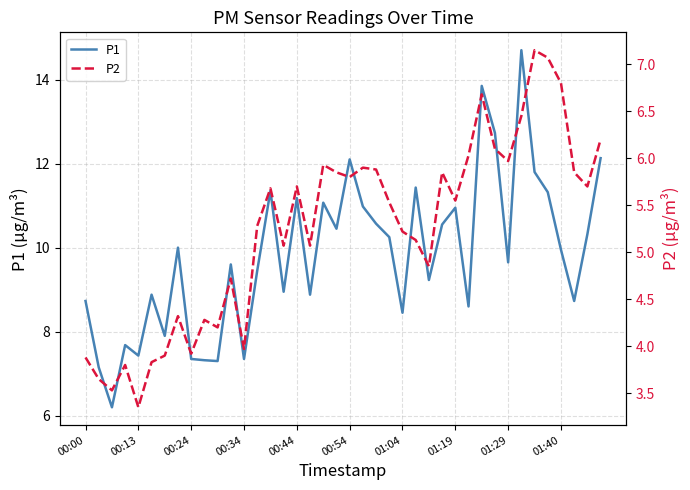

What is the approximate value of P1 at 11?

9.6